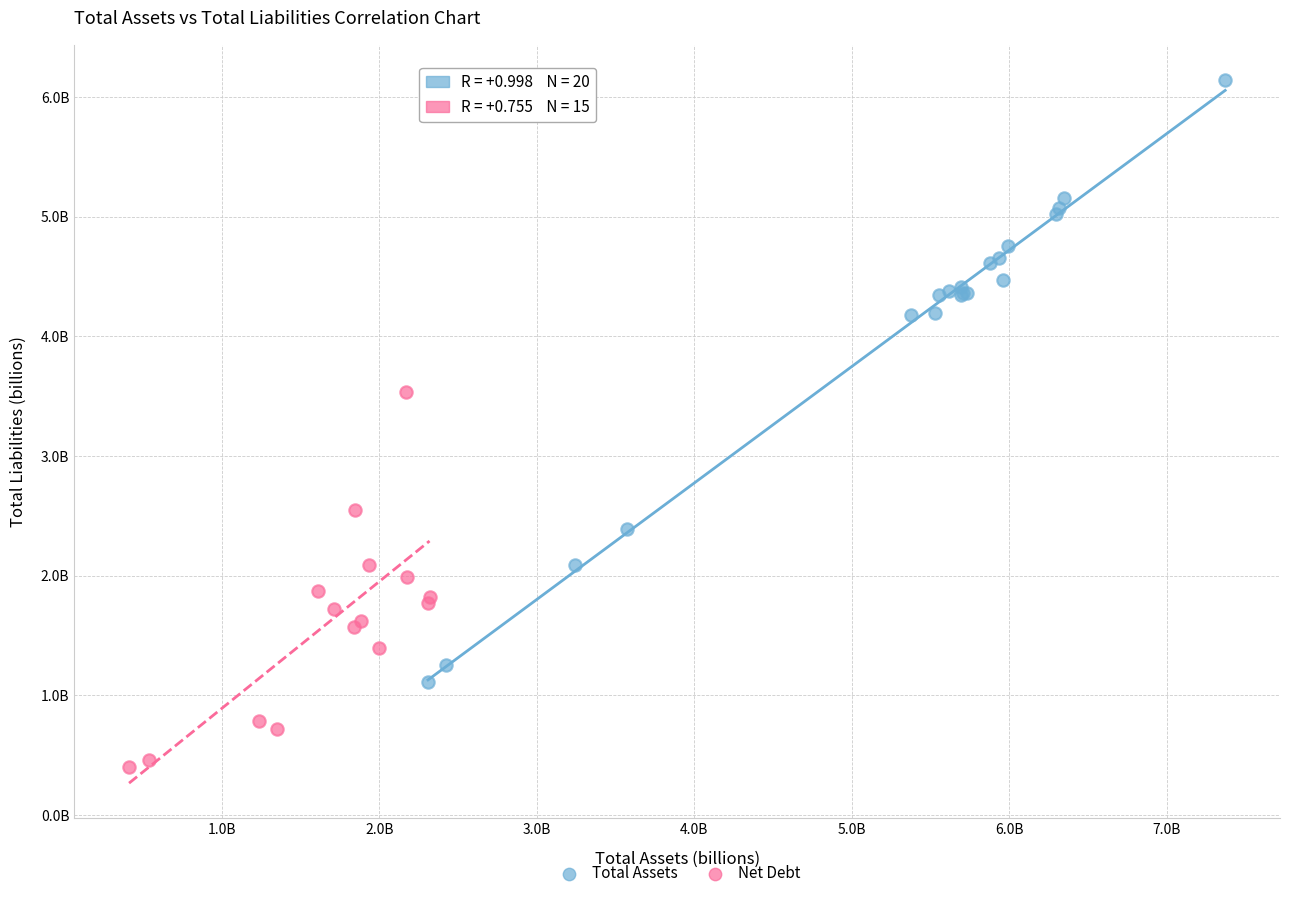

What are all the series names shown in the legend?

Total Assets, Net Debt